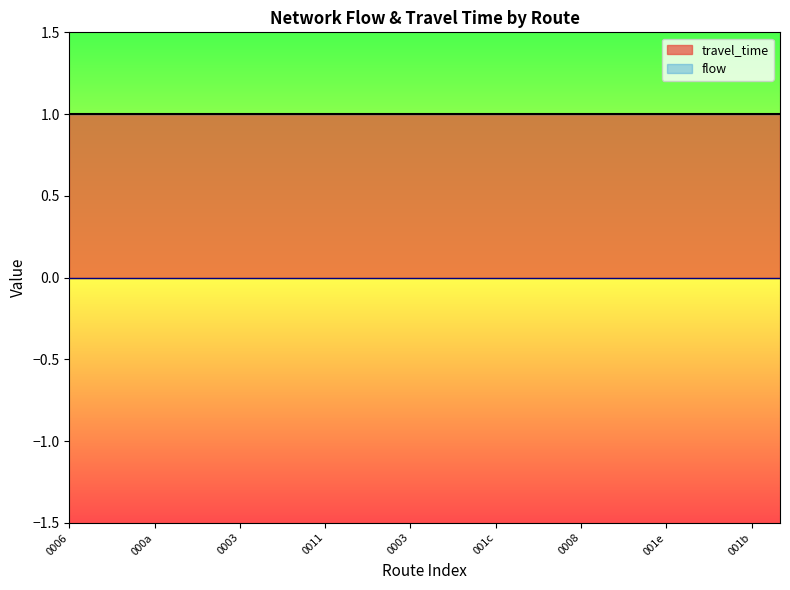

Between 25 and 3, which is larger?

25